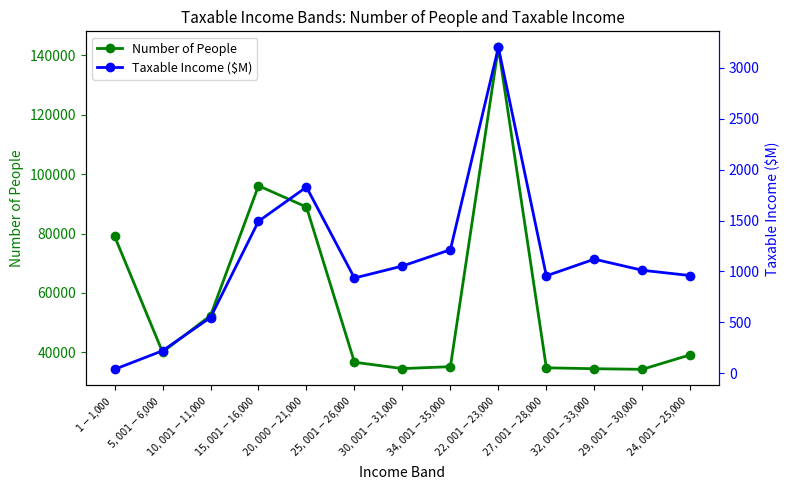

Reading right to left, list all the values displayed in this chart.

Number of People: 39160.0	34272.0	34470.0	34784.0	142671.0	35163.0	34519.0	36663.0	88930.0	96085.0	52368.0	40073.0	79109.0
Taxable Income ($M): 959.3	1011.3	1120.4	956.6	3200.3	1213.3	1052.9	935.0	1828.6	1492.6	547.3	220.5	38.3